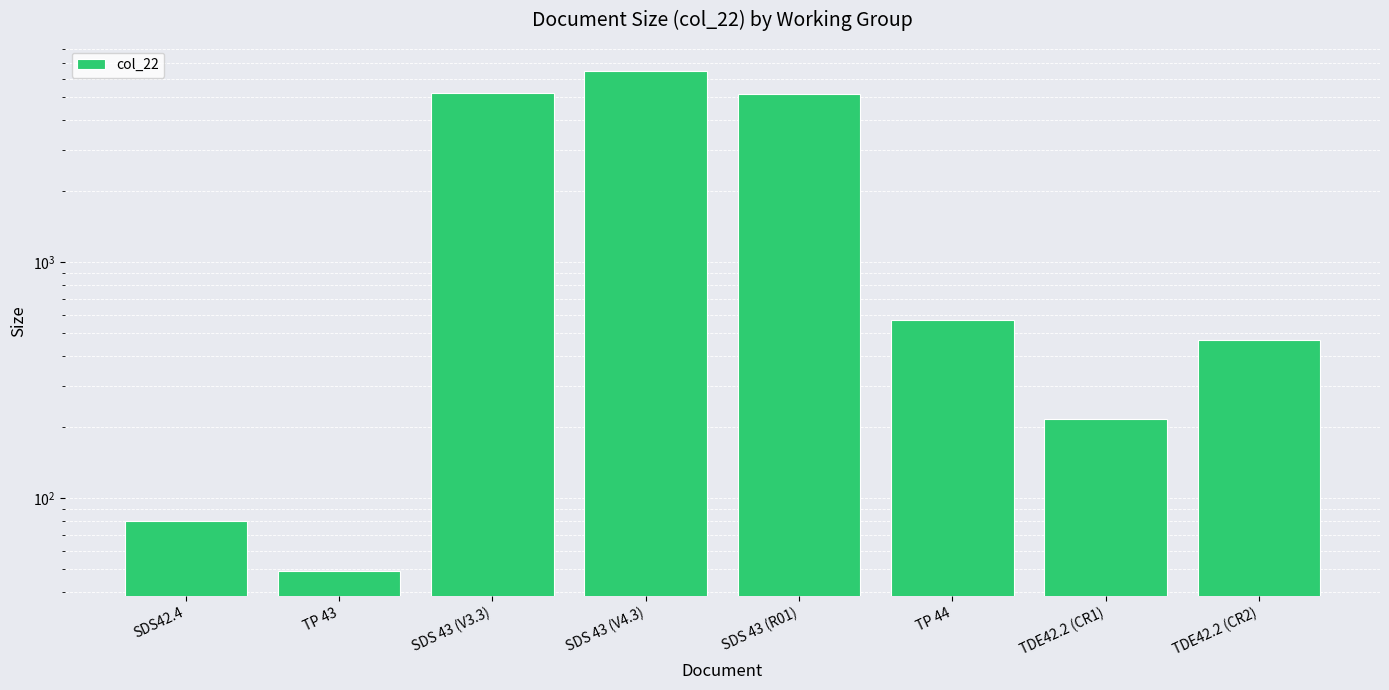

Rank the categories by value from highest to lowest.

SDS 43 (V4.3), SDS 43 (V3.3), SDS 43 (R01), TP 44, TDE42.2 (CR2), TDE42.2 (CR1), SDS42.4, TP 43